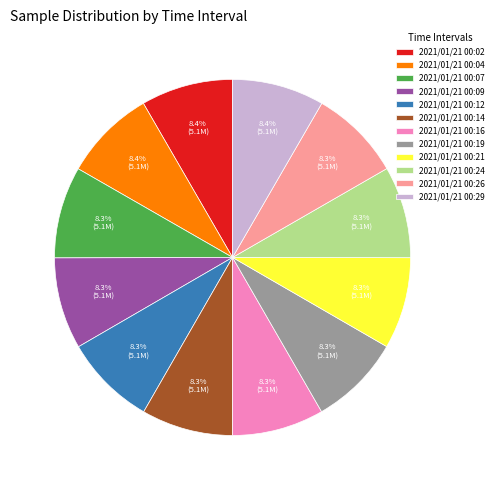

What percentage is the 2021/01/21 00:09 slice, to the nearest percent?

8%